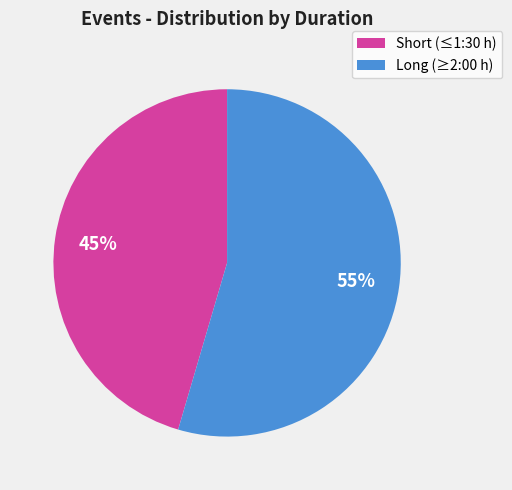

To the nearest percent, what is the average slice percentage?

50%